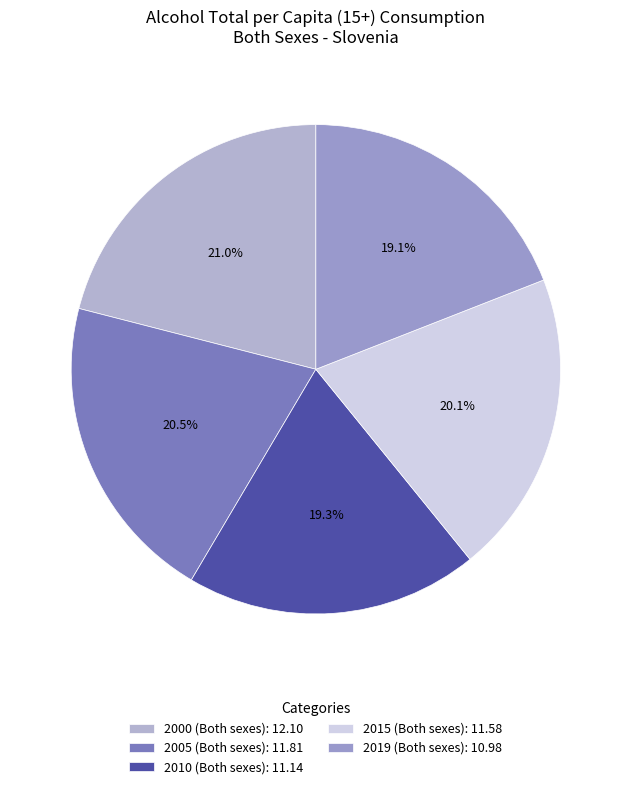

How many slices are in this pie chart?

5